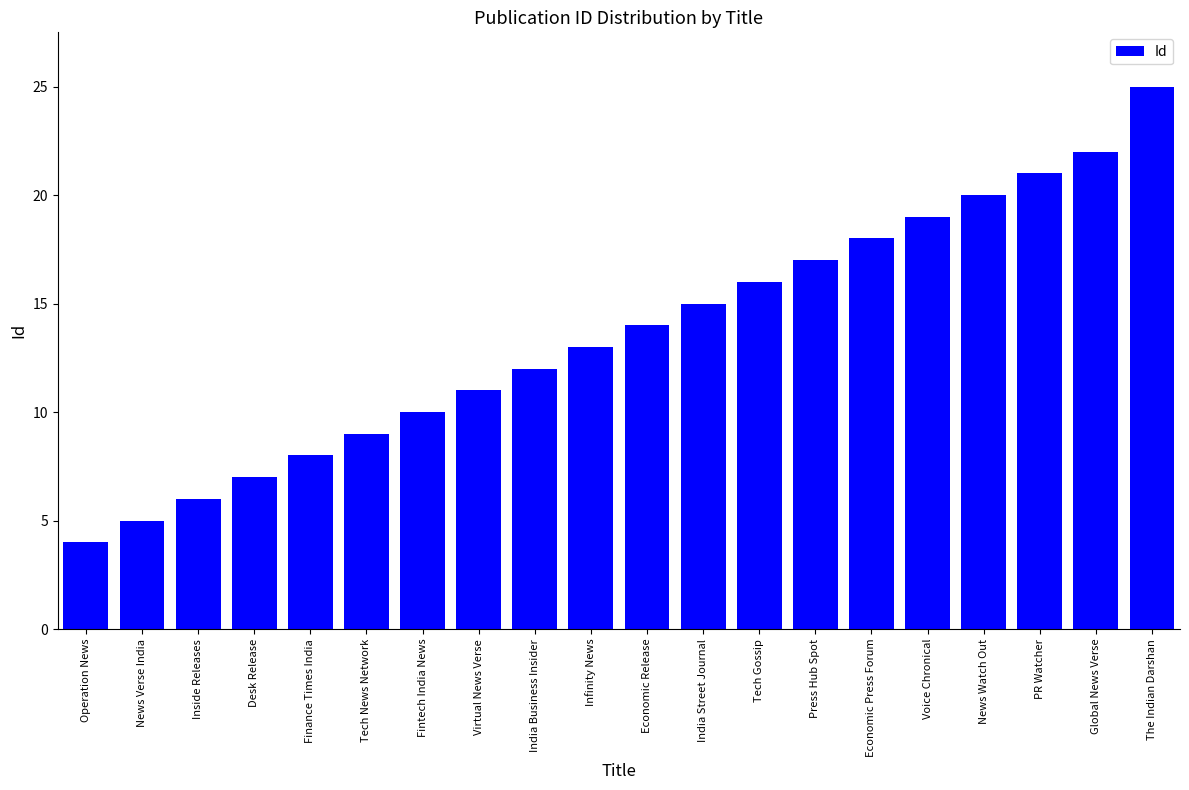

Read the value at Press Hub Spot.

17